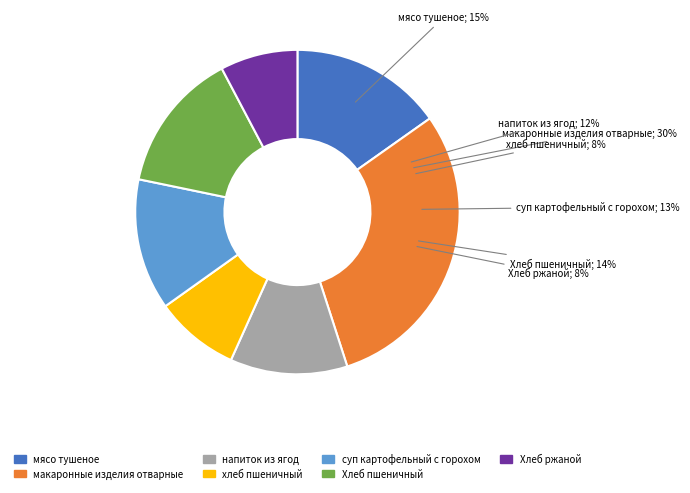

Count the number of slices in the pie.

7